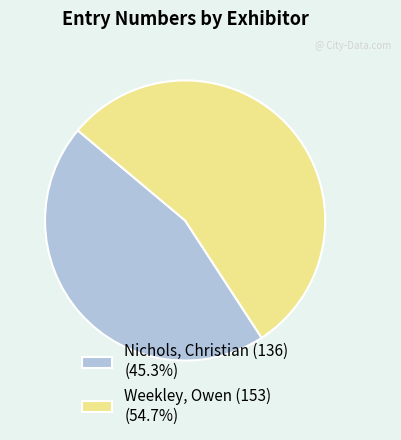

Does Nichols, Christian (136) (45.3%) account for over 50% of the chart?

No